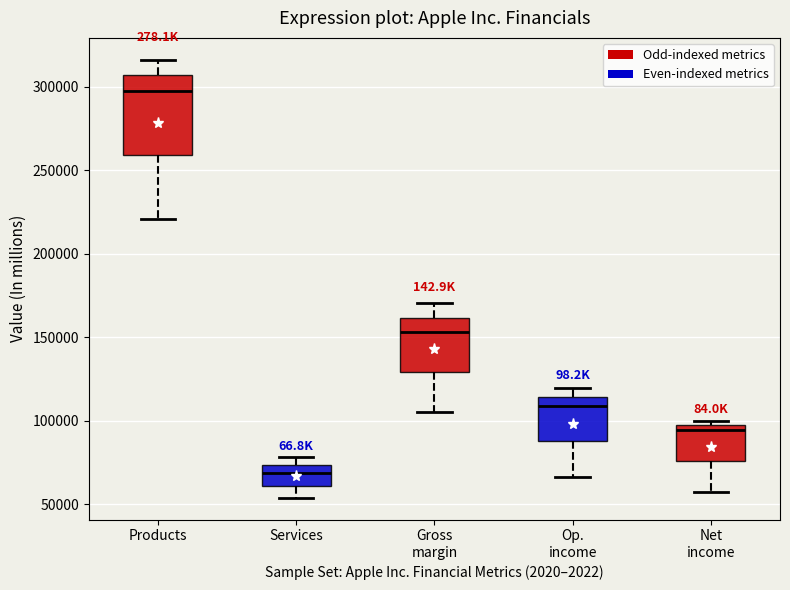

Reading left to right, read every box against the y-axis: the position of its median line, the range the box covers, and the ends of its whiskers. The values are not printed on the chart, so give them approximately, as read against the axis.

Products: median 295000, box 260000 to 305000, whiskers 220000 to 315000
Services: median 70000, box 60000 to 75000, whiskers 55000 to 80000
Gross margin: median 155000, box 130000 to 160000, whiskers 105000 to 170000
Op. income: median 110000, box 90000 to 115000, whiskers 65000 to 120000
Net income: median 95000 (just below the box's upper edge), box 75000 to 95000, whiskers 55000 to 100000